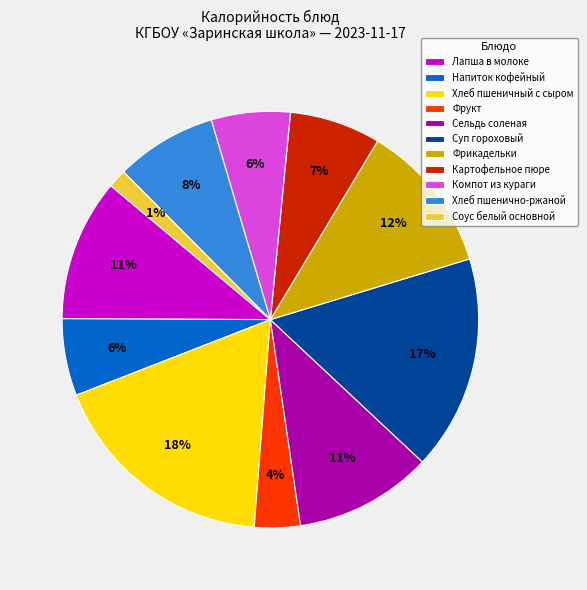

To the nearest percent, what percentage of the pie is Напиток кофейный?

6%